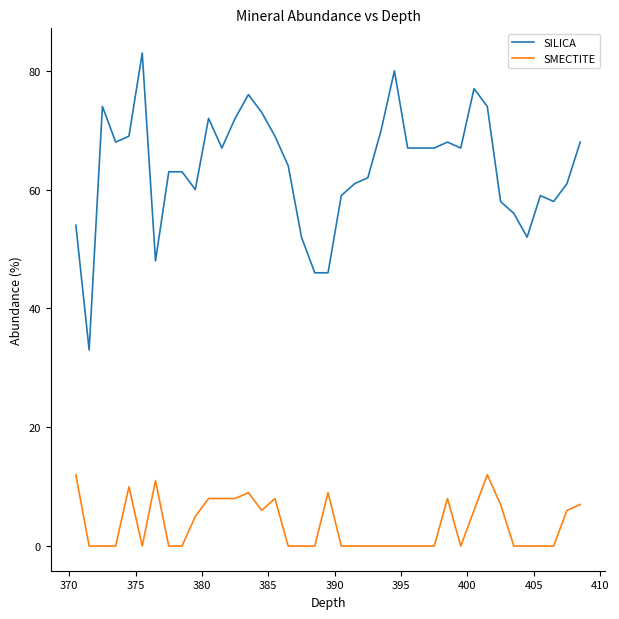

Which series has the largest total across all categories?

SILICA